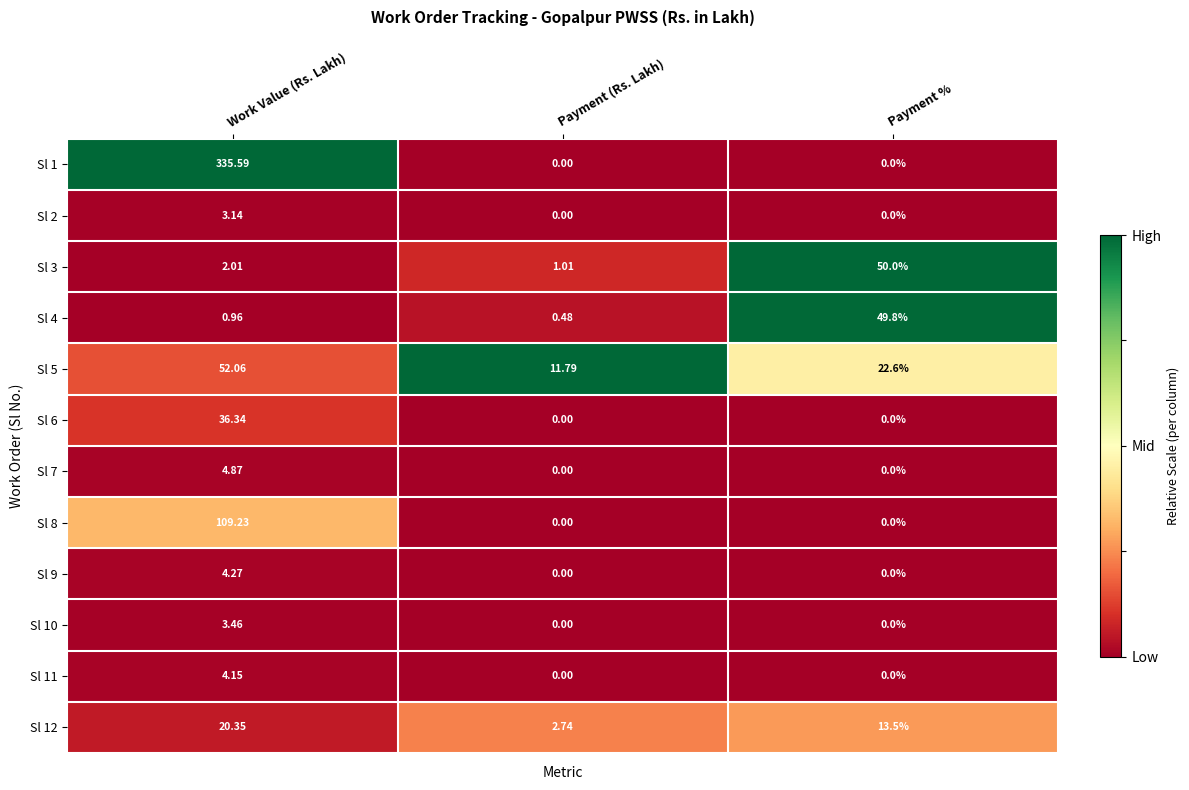

At which category does the chart reach its peak across all series?

Work Value (Rs. Lakh)